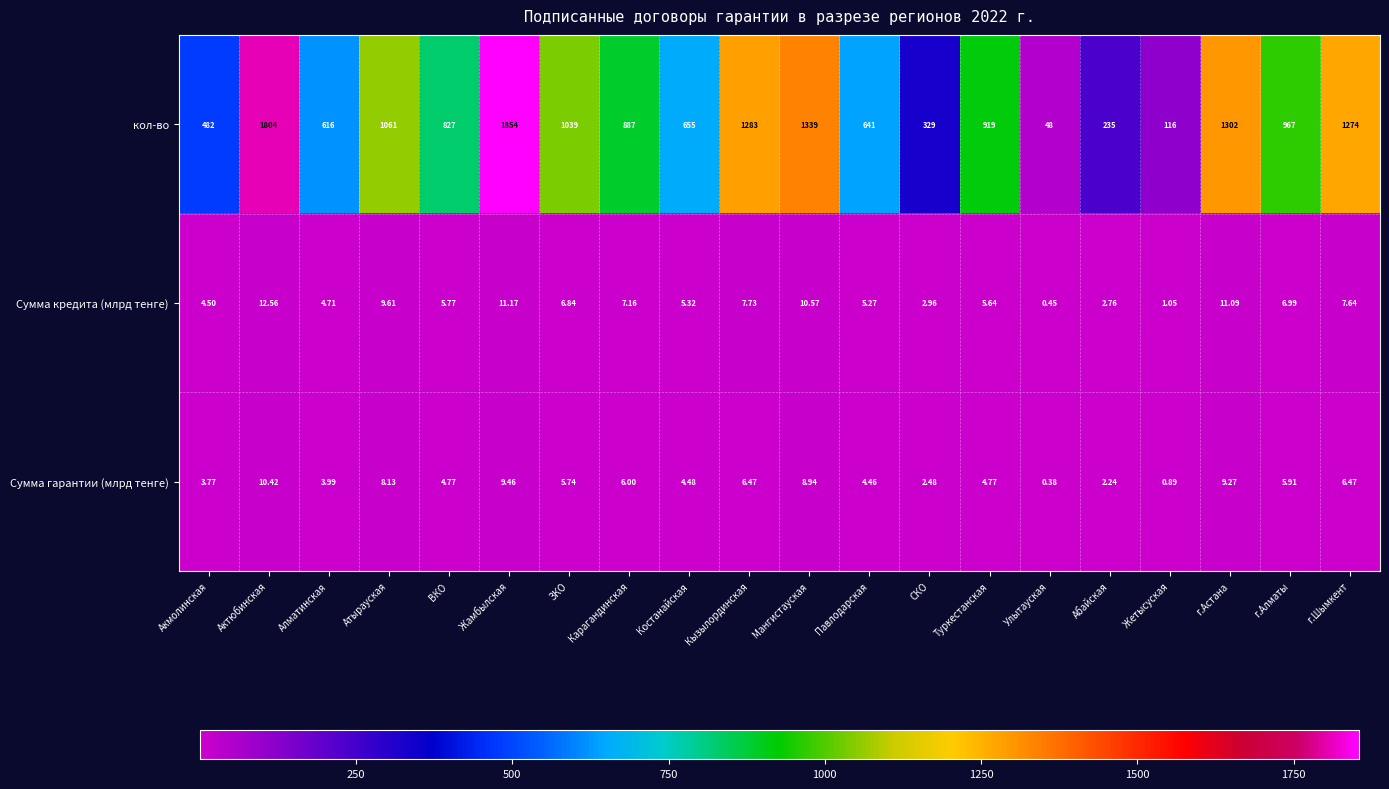

At which label is Сумма кредита (млрд тенге) closest to 6?

ВКО